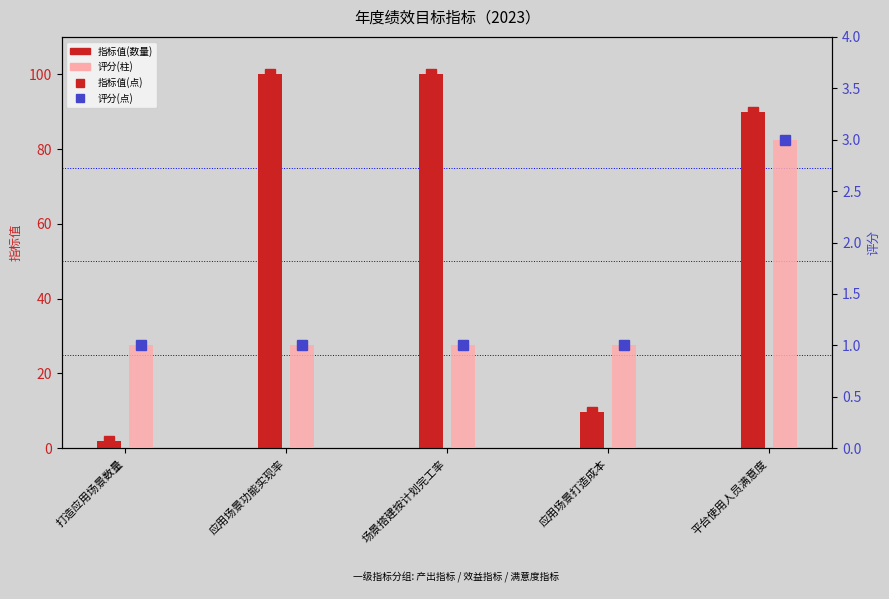

Which has a higher value, 应用场景打造成本 or 打造应用场景数量?

应用场景打造成本